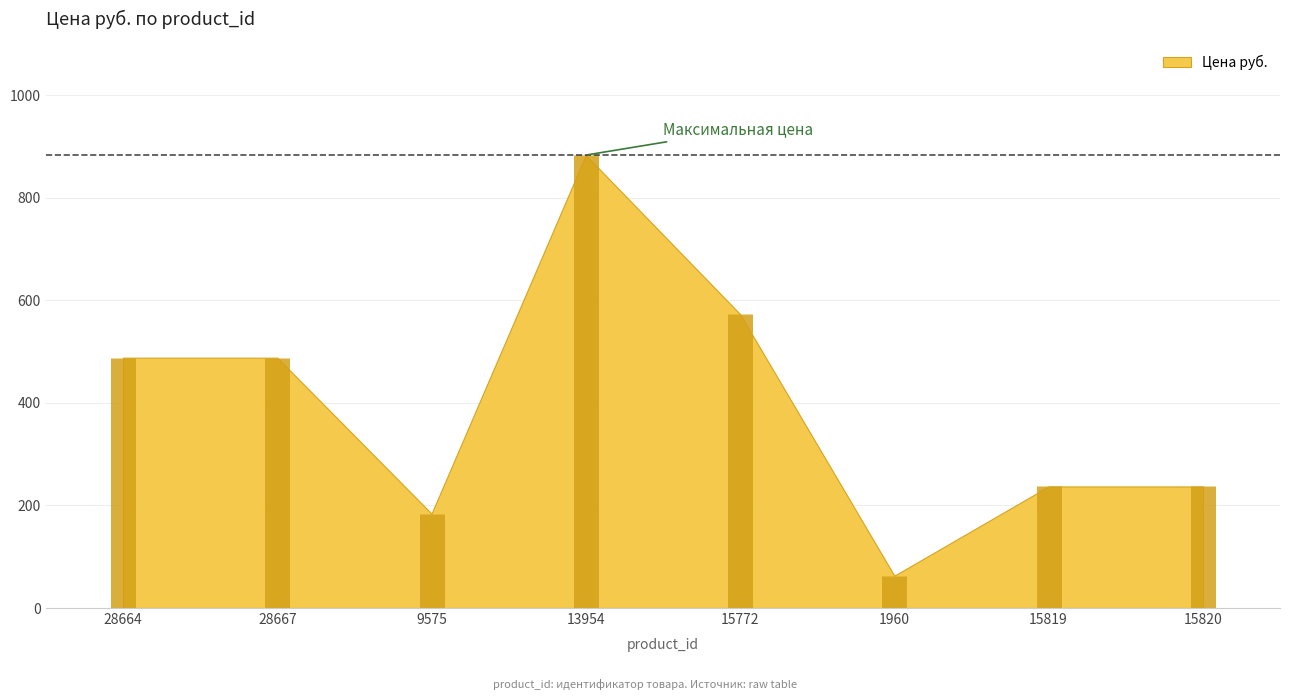

What is the difference between the maximum and minimum values?

820